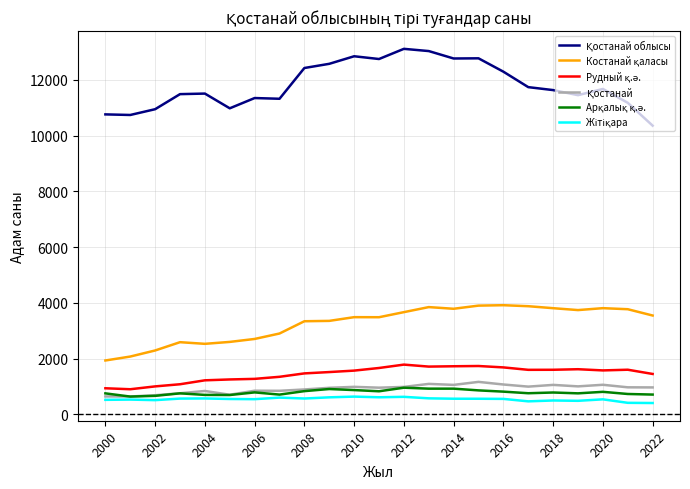

What is the greatest value displayed?

13109